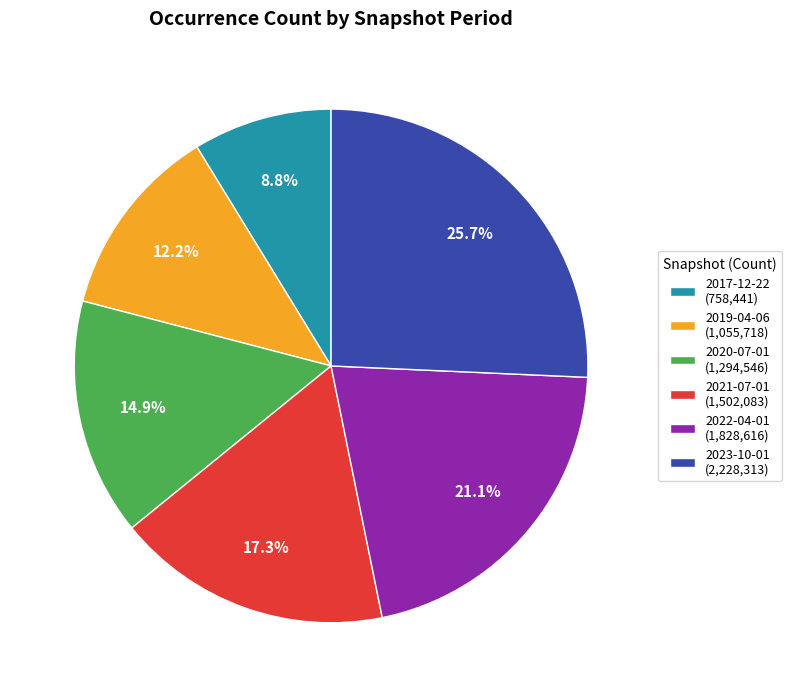

To the nearest percent, what percentage of the pie is 2020-07-01?

15%